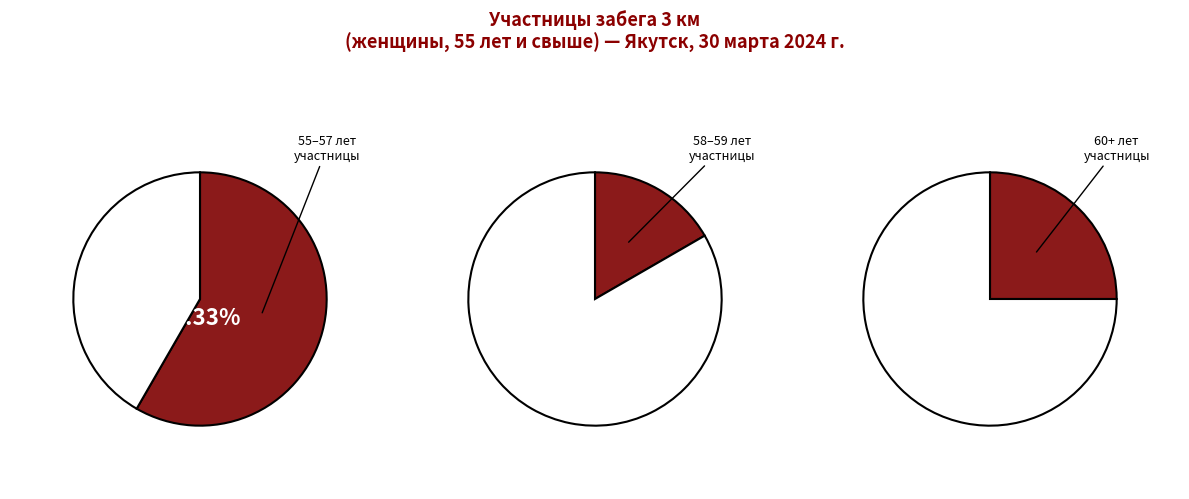

Do 1 and 2 together represent more than half of the pie?

No